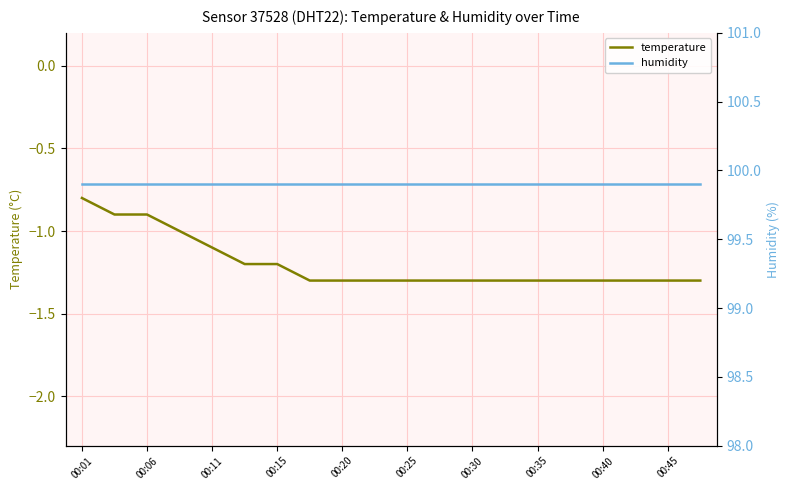

True or false: temperature and humidity cross at least once.

False